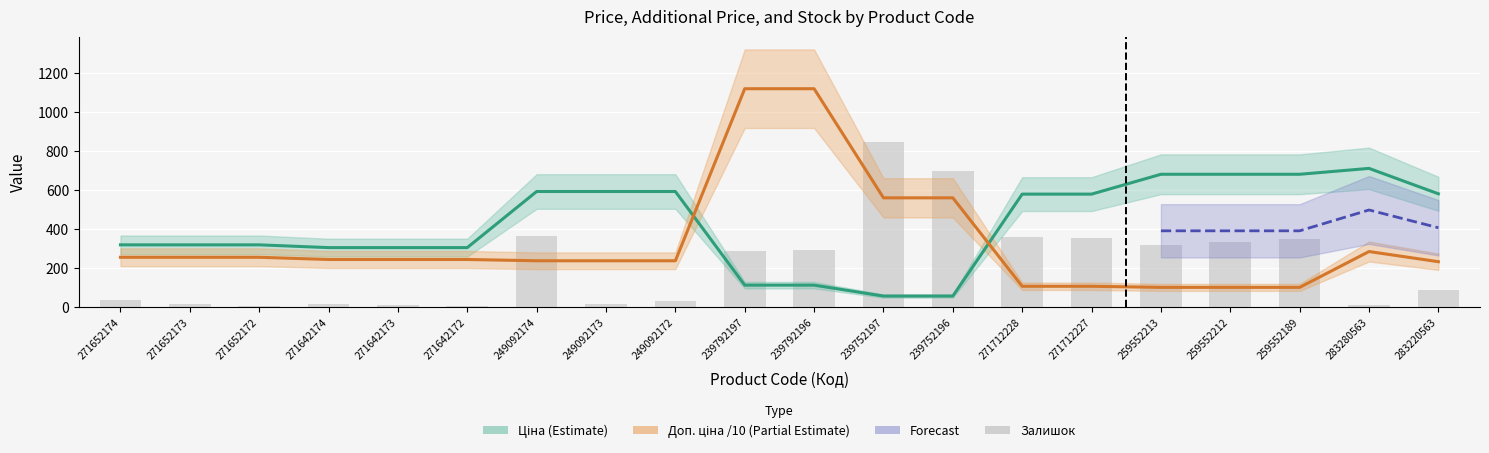

The Доп. ціна series shows 383.3 at 249092174. True or false?

False